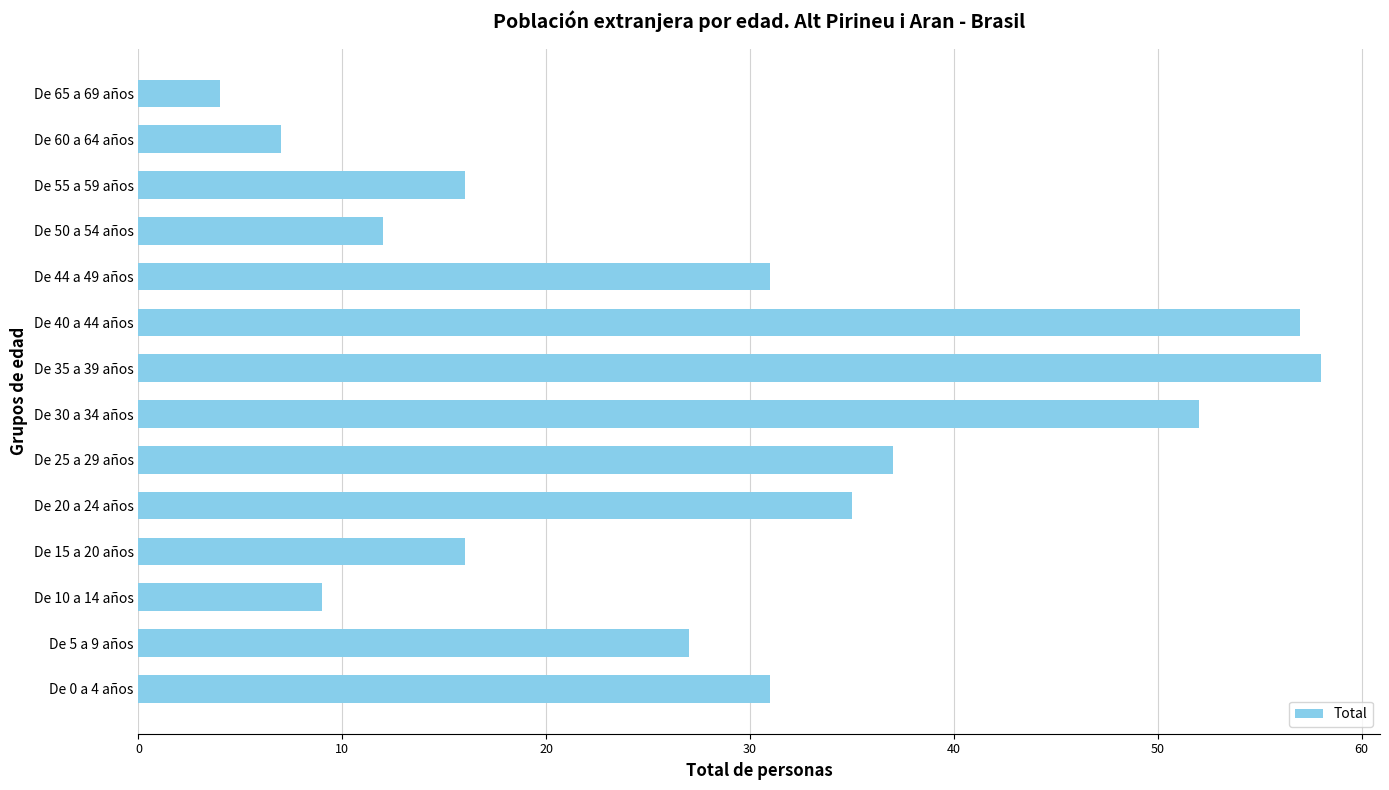

Reading bottom to top, transcribe all the data shown in this chart.

De 0 a 4 años=31	De 5 a 9 años=27	De 10 a 14 años=9	De 15 a 20 años=16	De 20 a 24 años=35	De 25 a 29 años=37	De 30 a 34 años=52	De 35 a 39 años=58	De 40 a 44 años=57	De 44 a 49 años=31	De 50 a 54 años=12	De 55 a 59 años=16	De 60 a 64 años=7	De 65 a 69 años=4